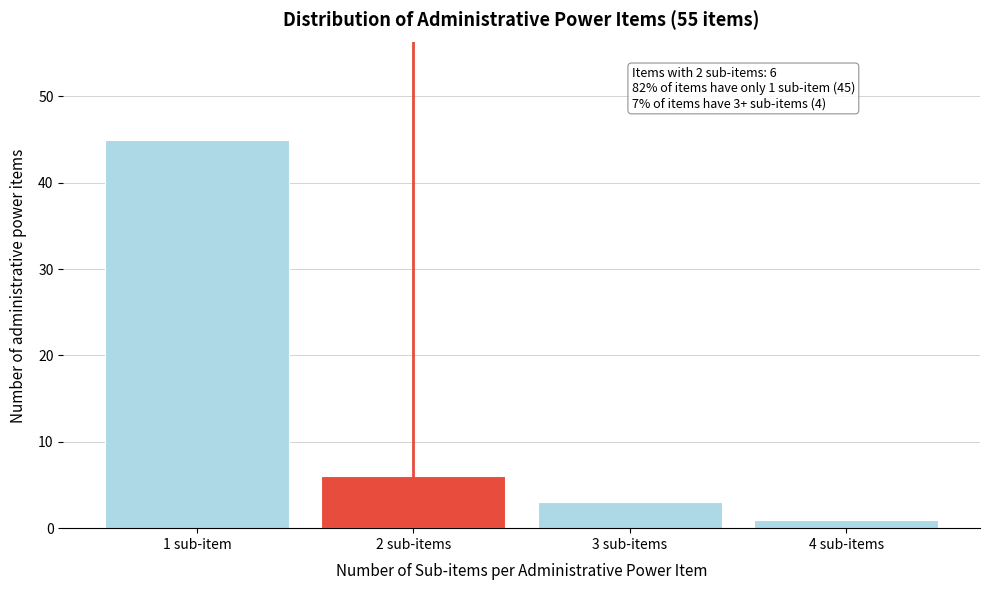

Reading right to left, what are all the values shown in this chart?

1	3	6	45